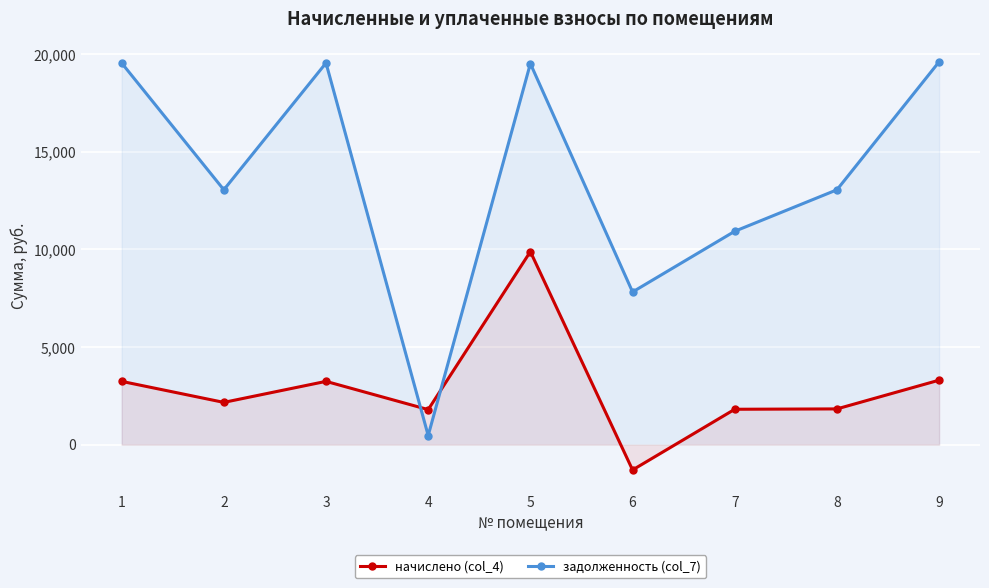

Rank the series by their maximum value, from lowest to highest.

начислено (col_4), задолженность (col_7)